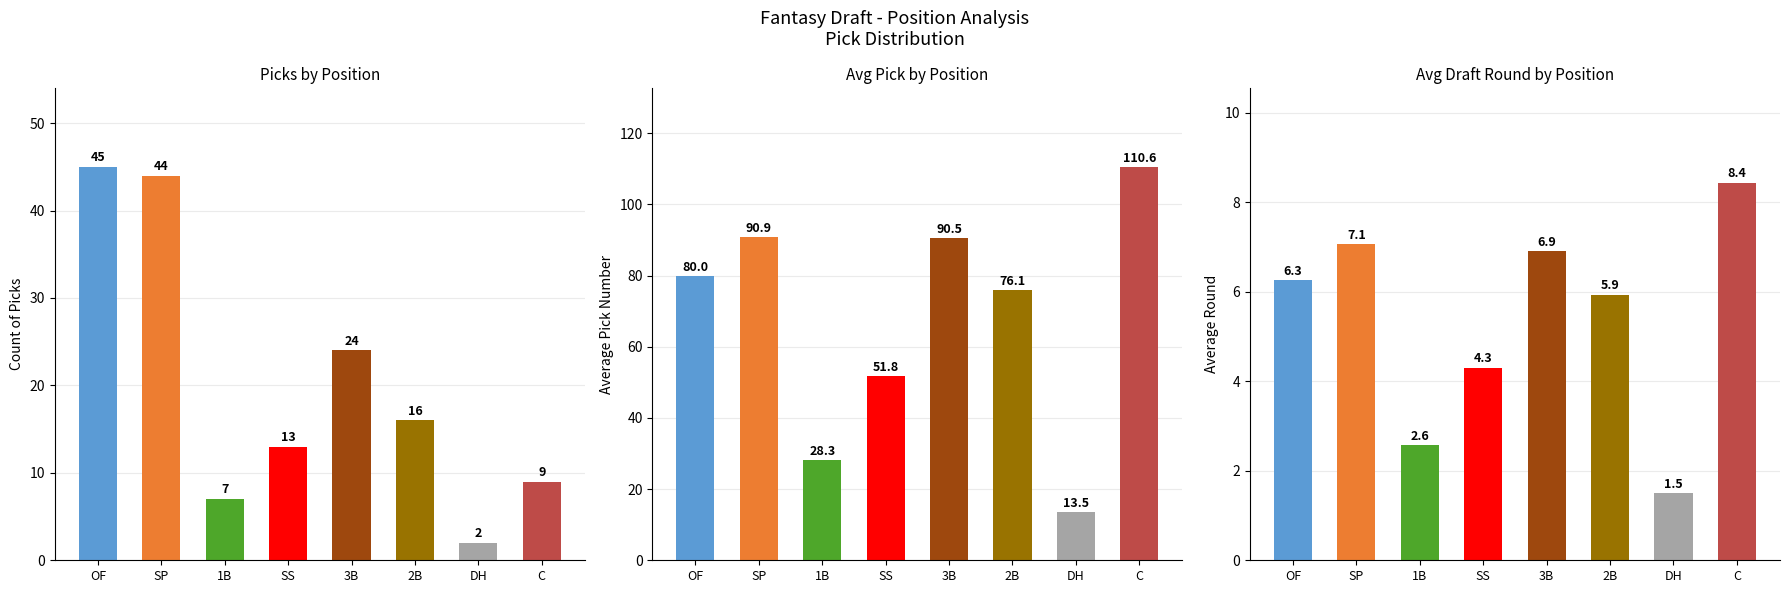

Reading left to right, extract all data points from this chart.

Count: OF=45.0	SP=44.0	1B=7.0	SS=13.0	3B=24.0	2B=16.0	DH=2.0	C=9.0
Avg Pick: OF=80.0	SP=90.9	1B=28.3	SS=51.8	3B=90.5	2B=76.1	DH=13.5	C=110.6
Avg Round: OF=6.3	SP=7.1	1B=2.6	SS=4.3	3B=6.9	2B=5.9	DH=1.5	C=8.4